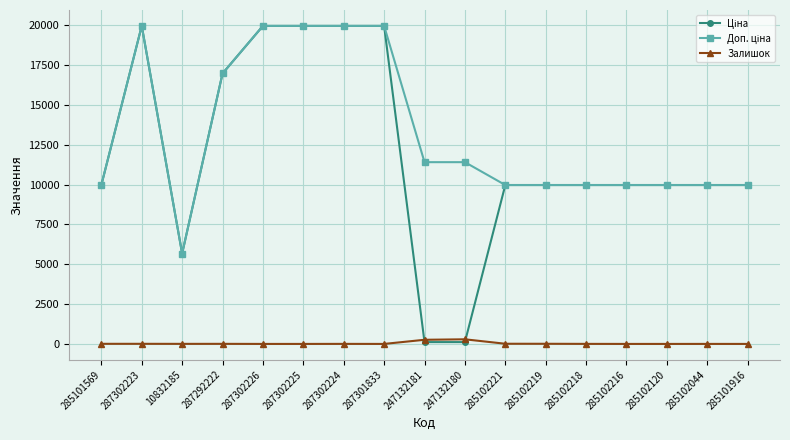

What is the label of the 14th point from the right?

287292222